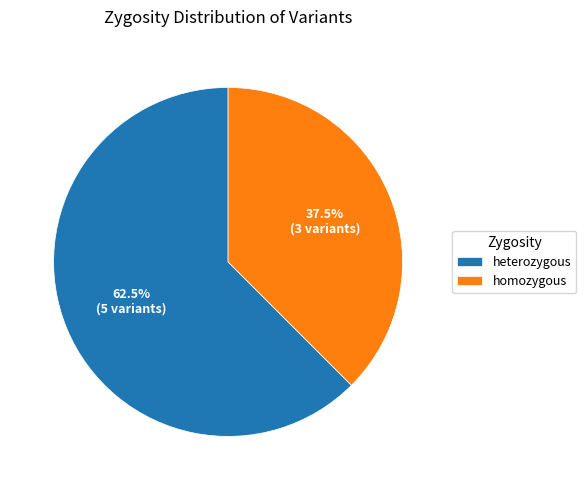

Is it true that heterozygous is 73% of the pie?

False